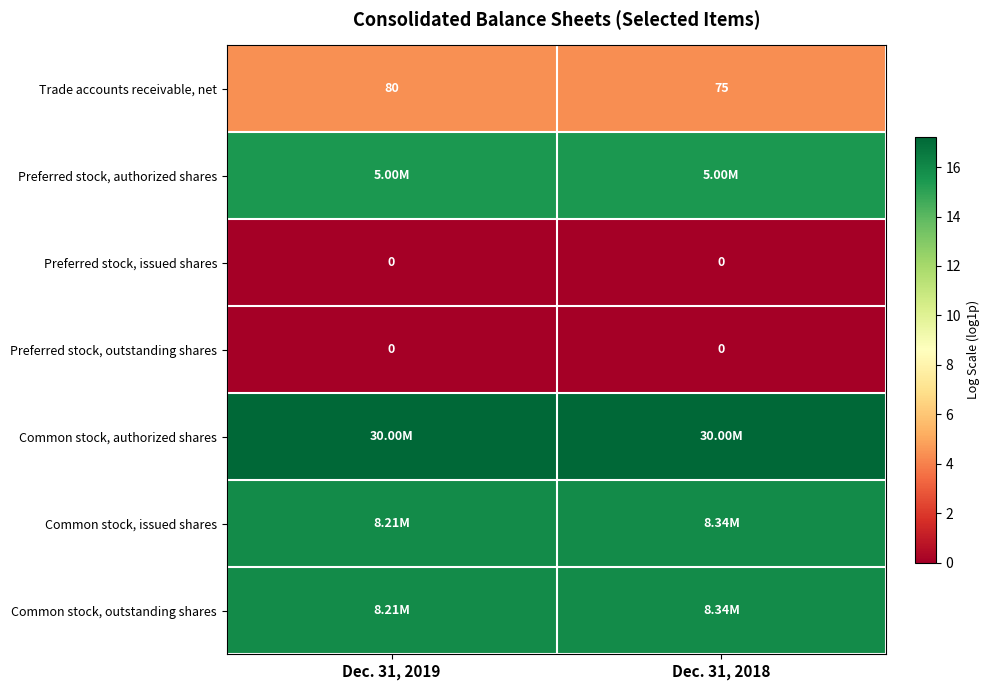

Read the Common stock, outstanding shares value at Dec. 31, 2018.

15.9